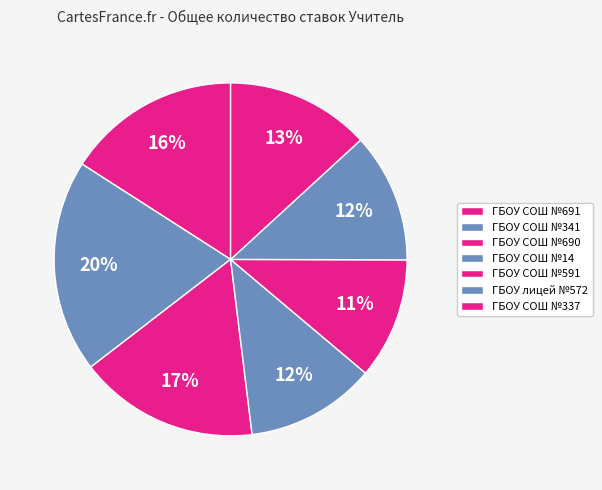

Combined, what portion of the pie is ГБОУ СОШ №14 and ГБОУ СОШ №337?

25.1%